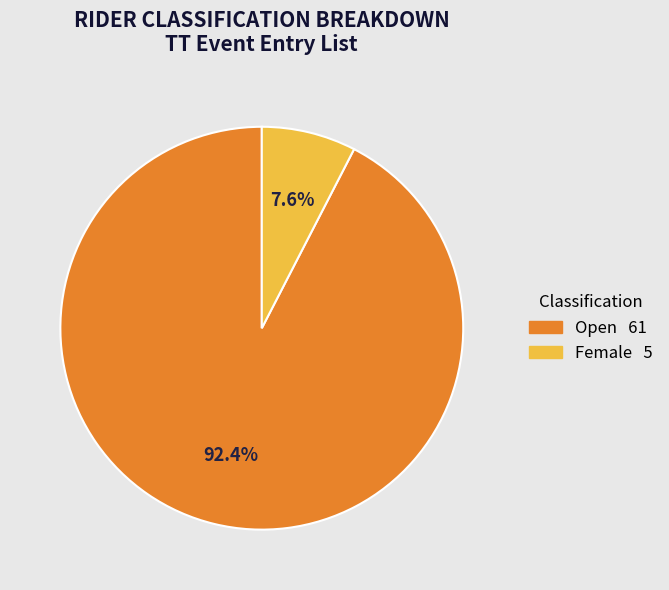

Does any single category account for the majority?

Yes